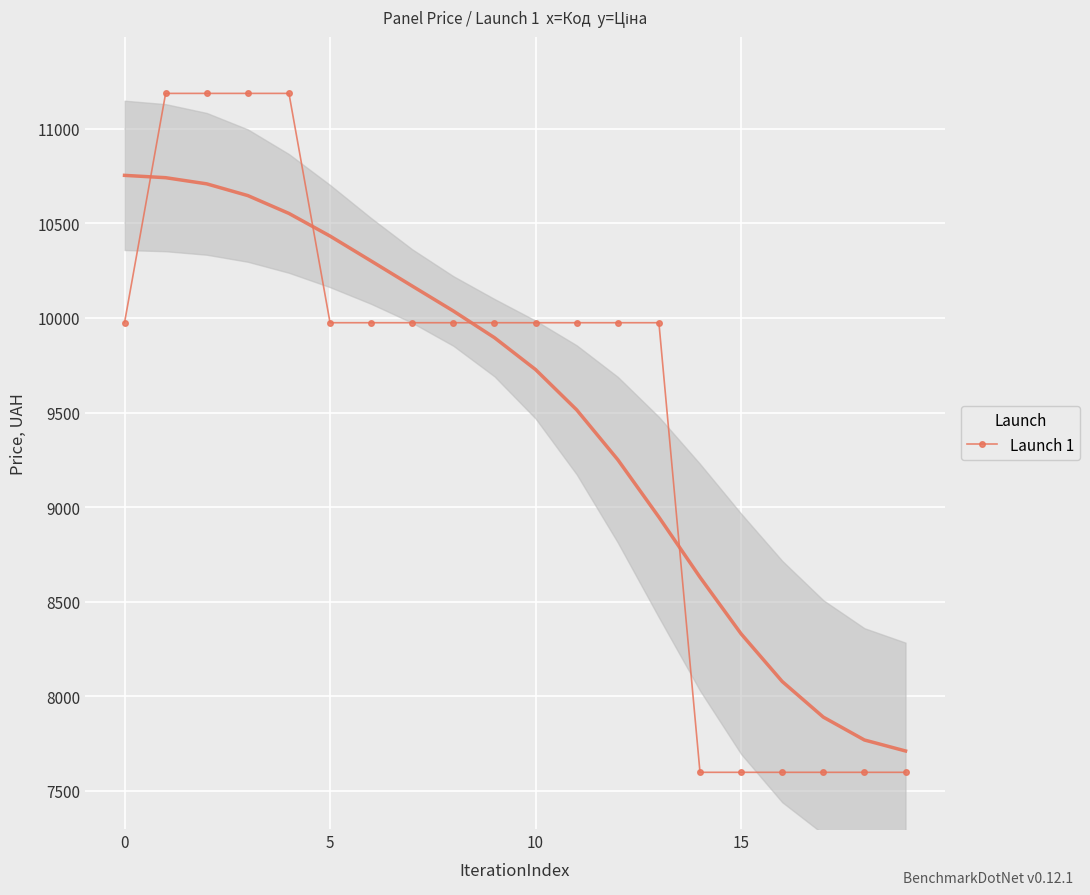

Is it true that Launch 1 equals 6412.4 at 0?

False